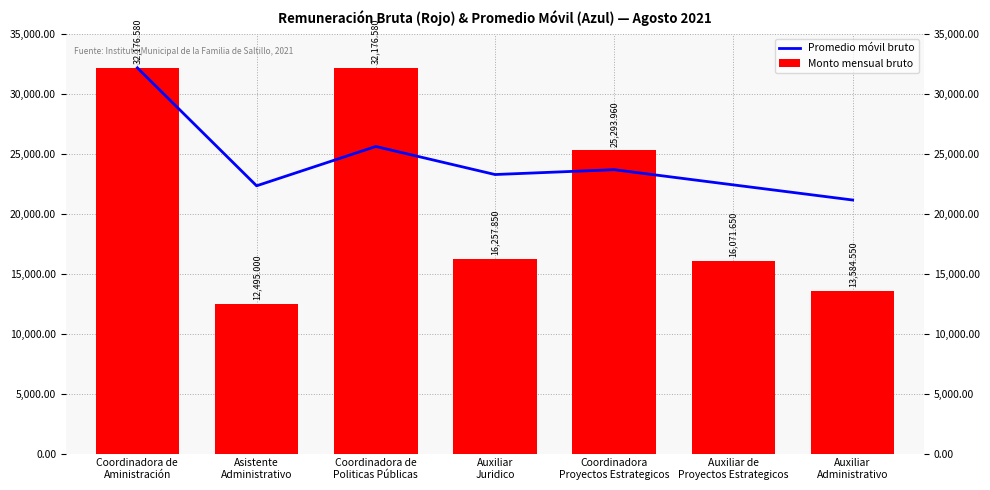

How many groups of bars are there?

7